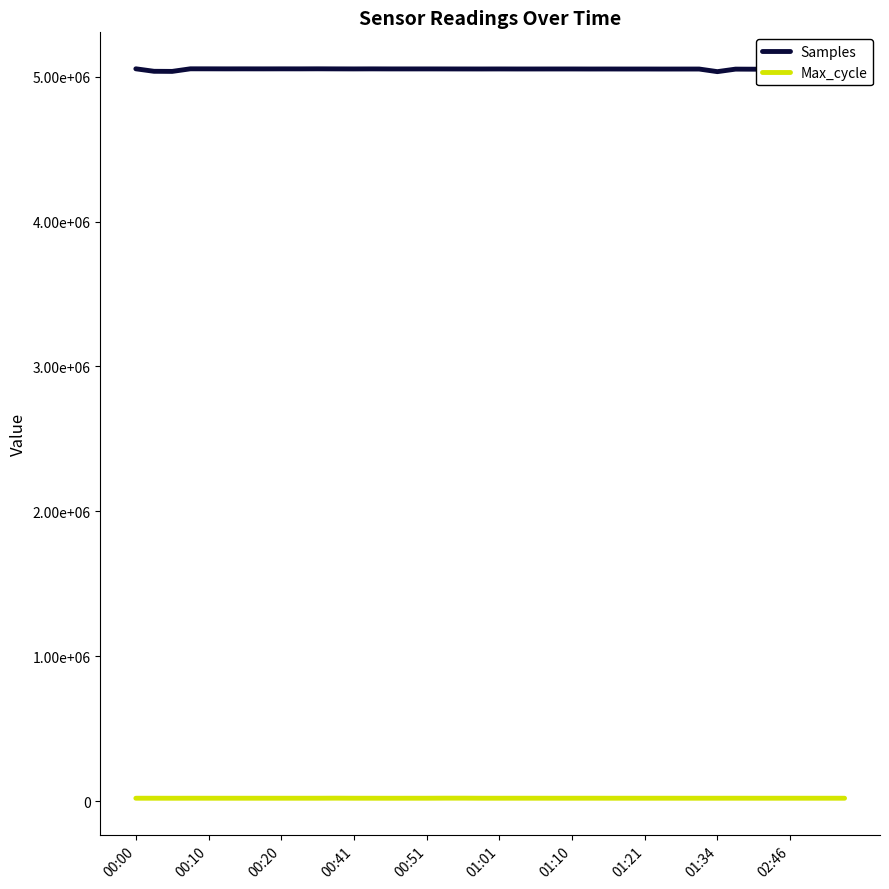

Rank the categories by Max_cycle value from lowest to highest.

00:20, 14, 37, 01:34, 28, 13, 16, 00:51, 01:10, 39, 38, 00:00, 01:21, 02:46, 15, 20, 26, 32, 31, 23, 30, 34, 35, 01:01, 00:10, 12, 19, 10, 24, 36, 27, 00:41, 29, 22, 33, 21, 25, 17, 11, 18